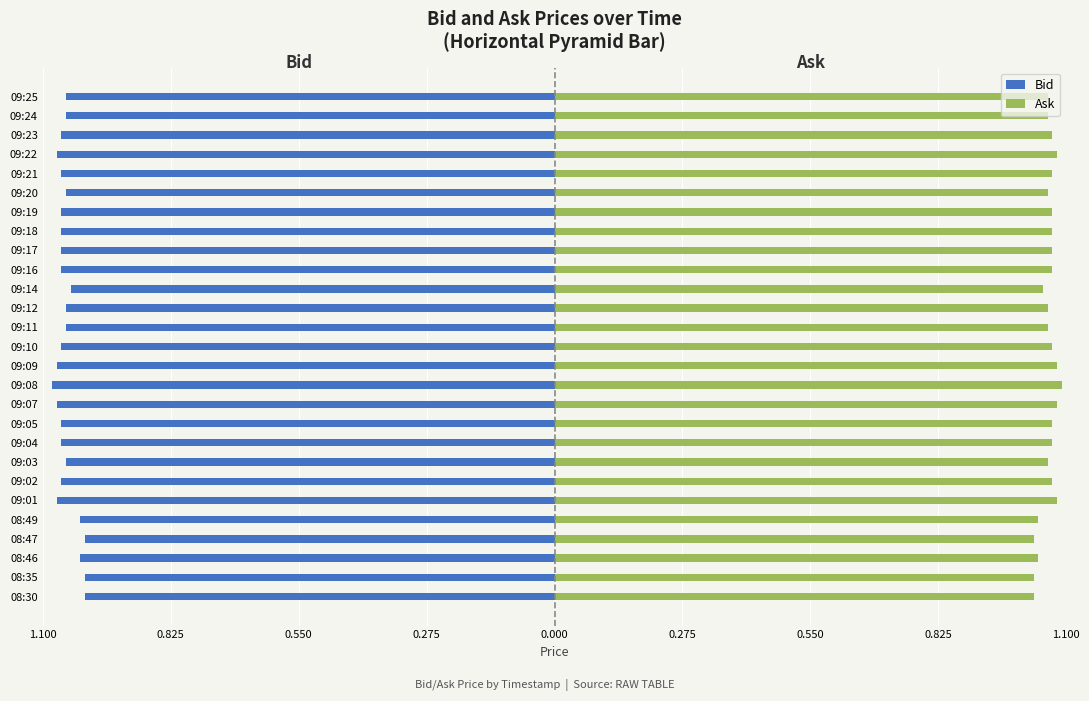

Rank the series by their average value, from highest to lowest.

Ask, Bid